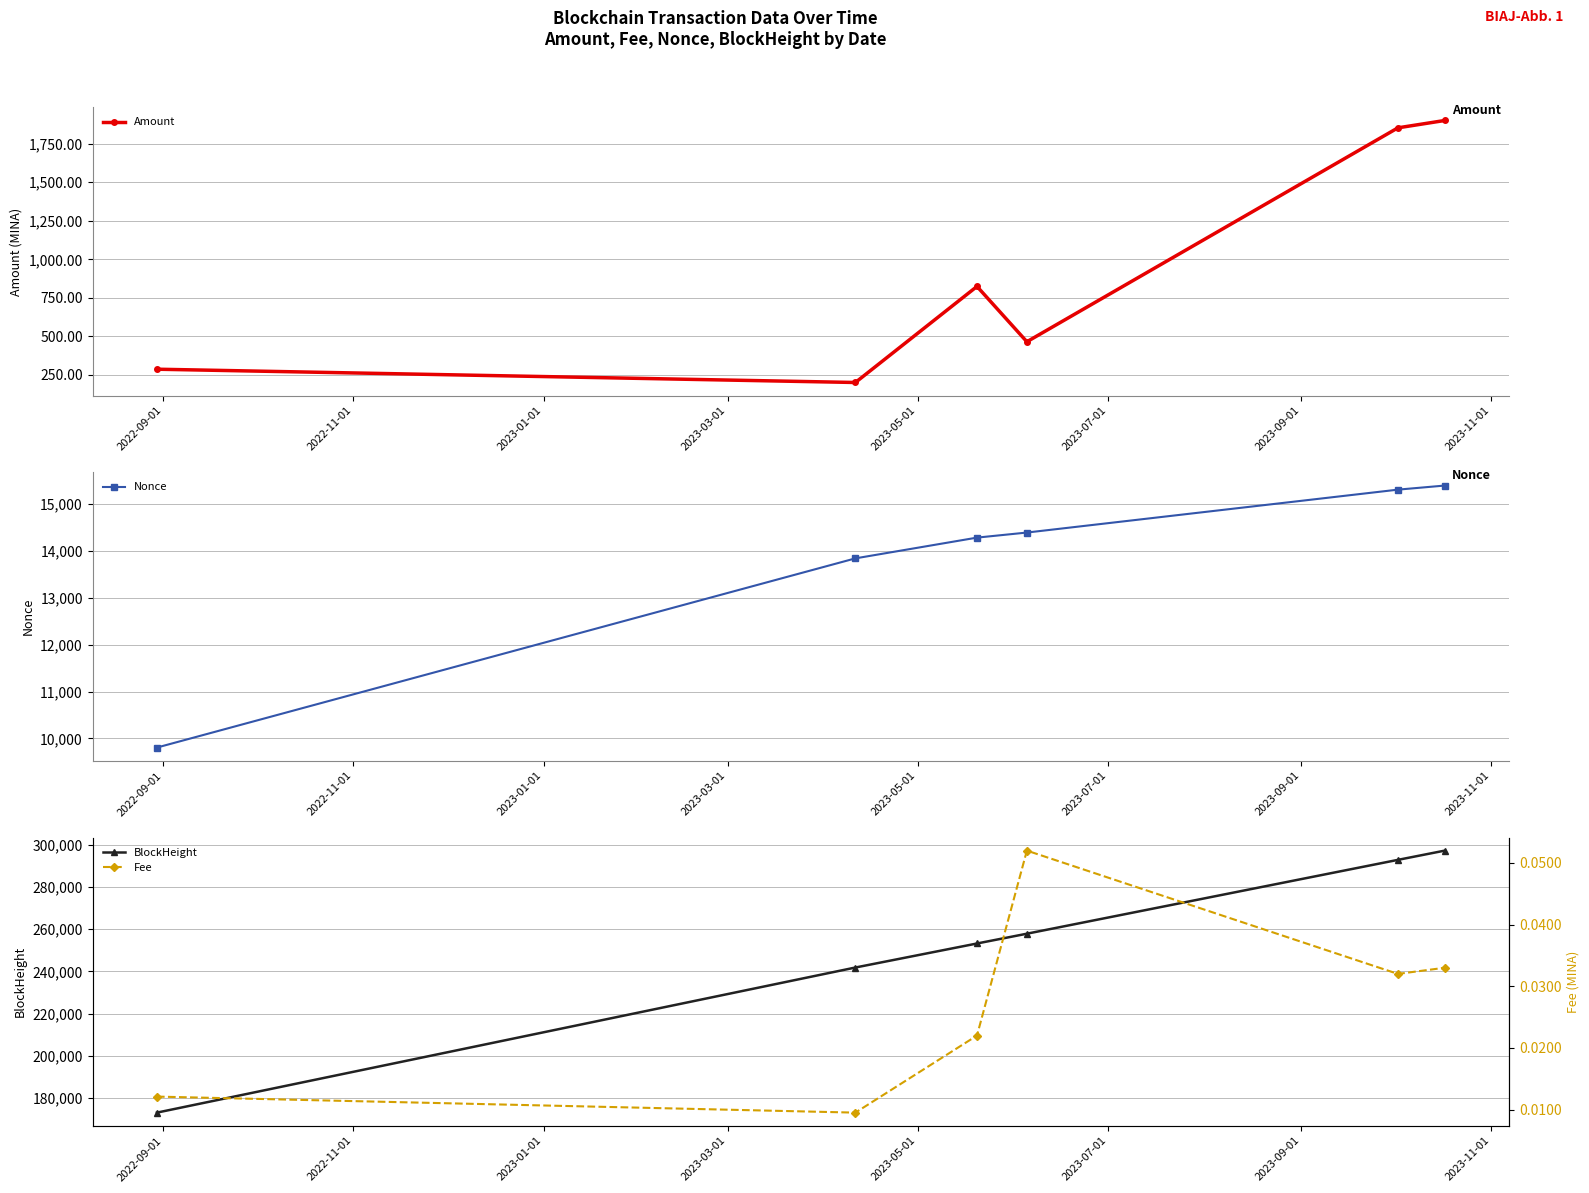

How many categories are shown in the chart?

6